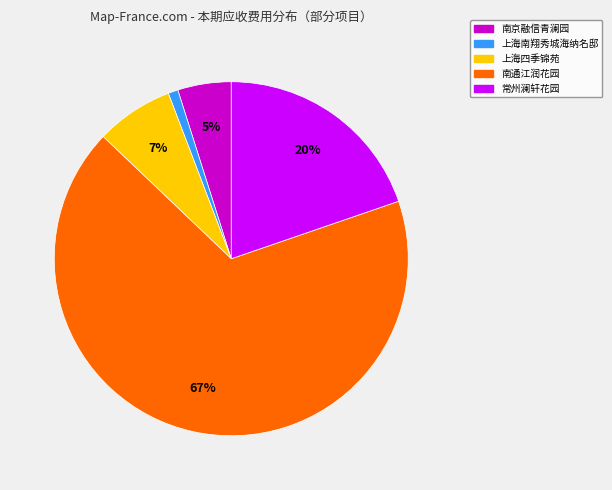

What is the largest slice in the pie chart?

南通江润花园